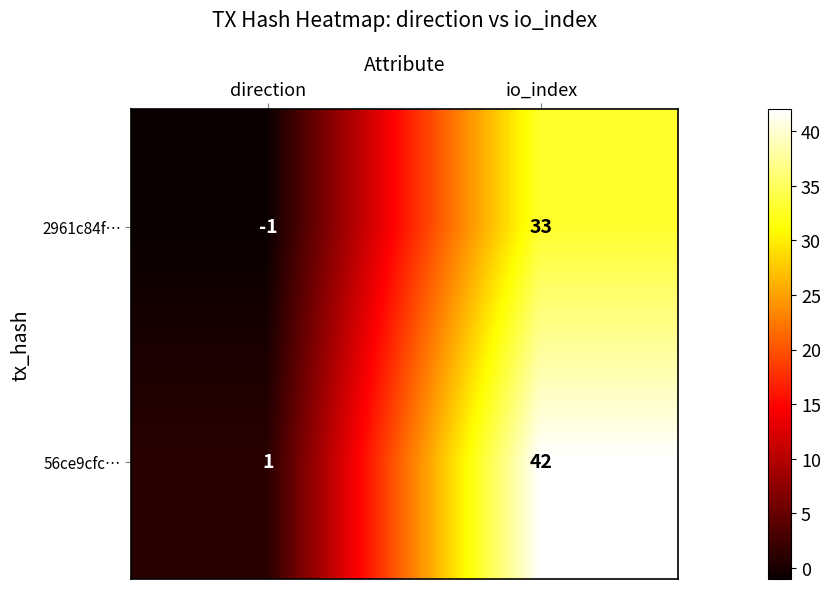

The 2961c84f… series shows 0 at direction. True or false?

False